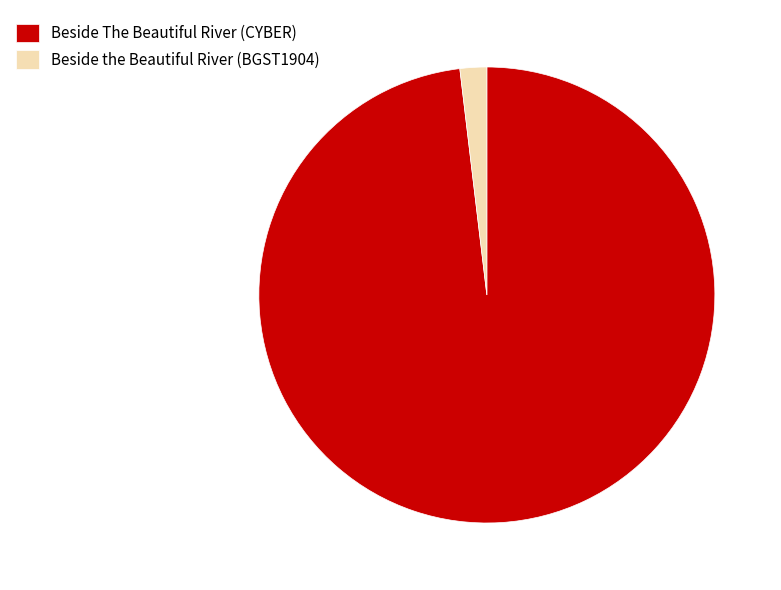

How many segments does this pie chart have?

2